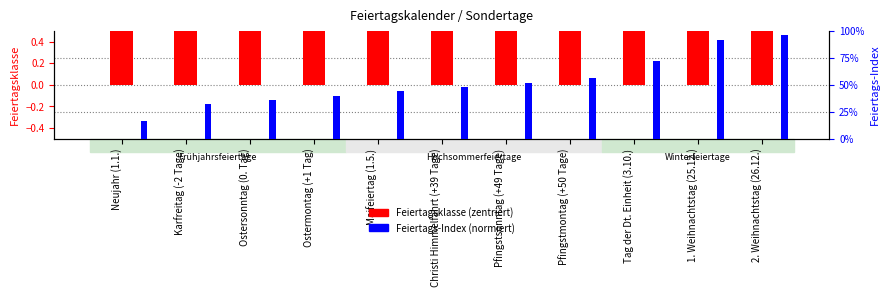

What is the lowest value of the Feiertagsklasse (zentriert) series?

0.5